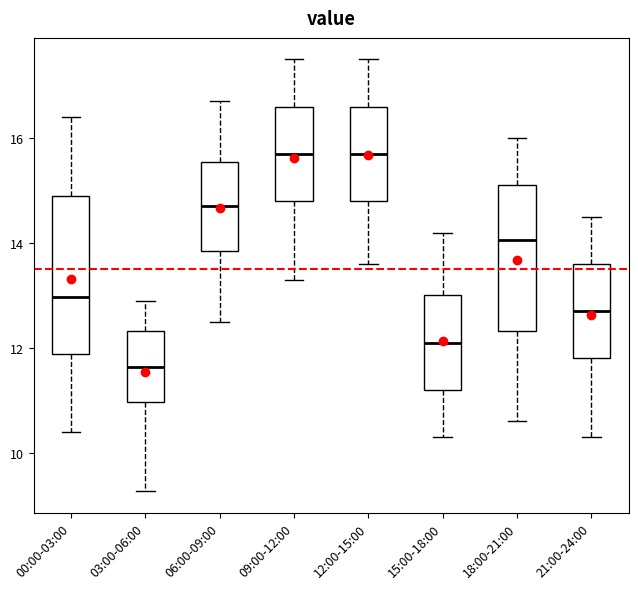

Reading left to right, transcribe this box plot: for each box, give where its median line is, the range the box spans, and where its two whiskers end, as read against the y-axis. The values are not printed on the chart, so give them approximately, as read against the axis.

00:00-03:00: median 13.0, box 11.8 to 14.8, whiskers 10.4 to 16.4
03:00-06:00: median 11.6, box 11.0 to 12.4, whiskers 9.2 to 13.0
06:00-09:00: median 14.8, box 13.8 to 15.6, whiskers 12.6 to 16.8
09:00-12:00: median 15.8, box 14.8 to 16.6, whiskers 13.4 to 17.6
12:00-15:00: median 15.8, box 14.8 to 16.6, whiskers 13.6 to 17.6
15:00-18:00: median 12.2, box 11.2 to 13.0, whiskers 10.4 to 14.2
18:00-21:00: median 14.0, box 12.4 to 15.2, whiskers 10.6 to 16.0
21:00-24:00: median 12.8, box 11.8 to 13.6, whiskers 10.4 to 14.6